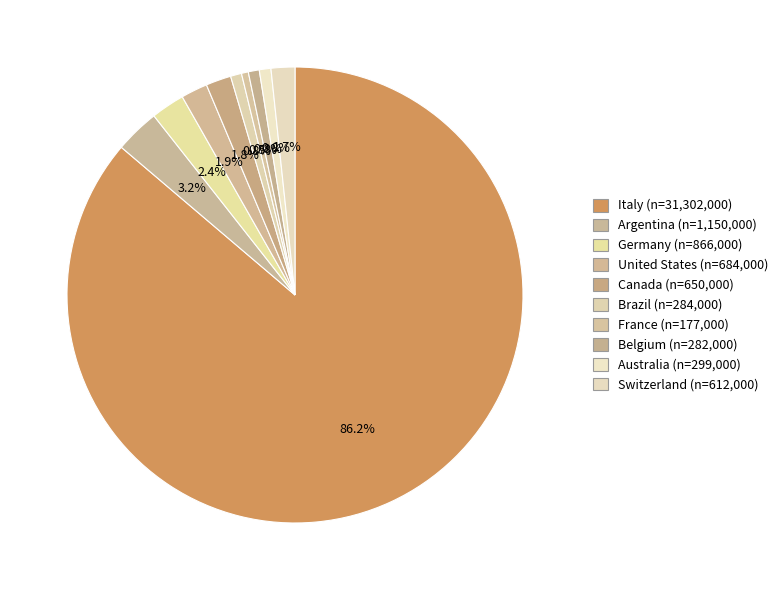

Does Germany account for over 50% of the chart?

No